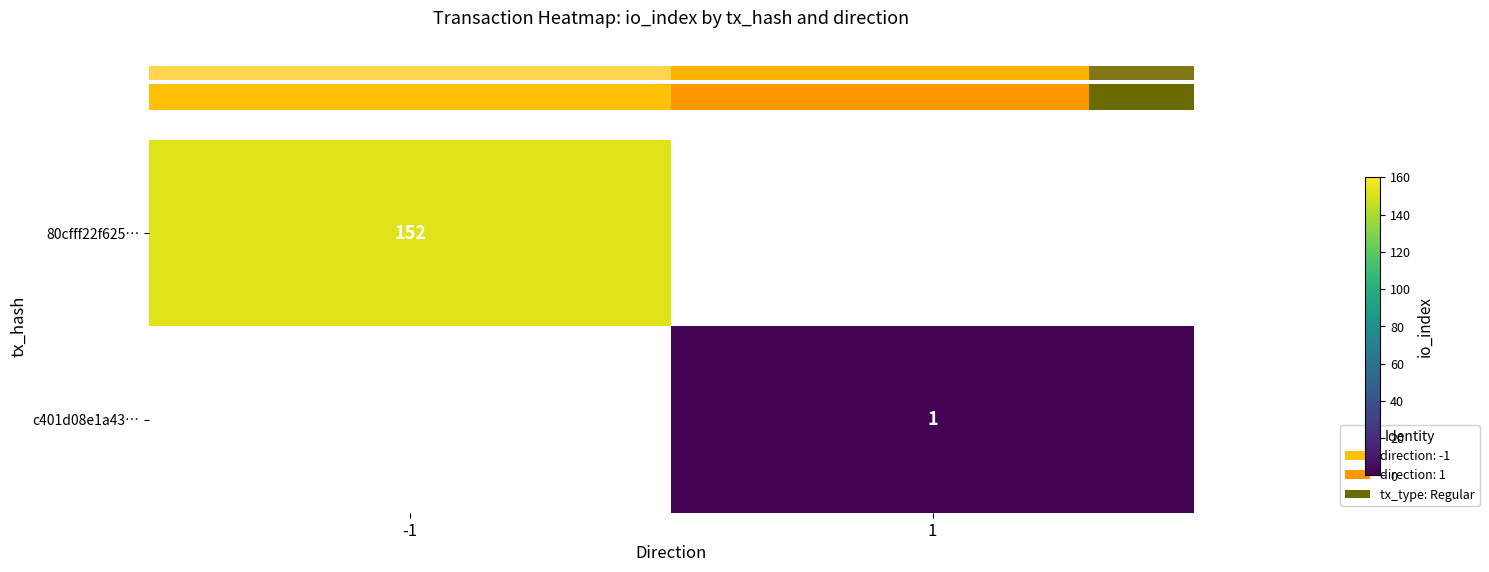

The row_1 series shows 0.2 at 1. True or false?

False